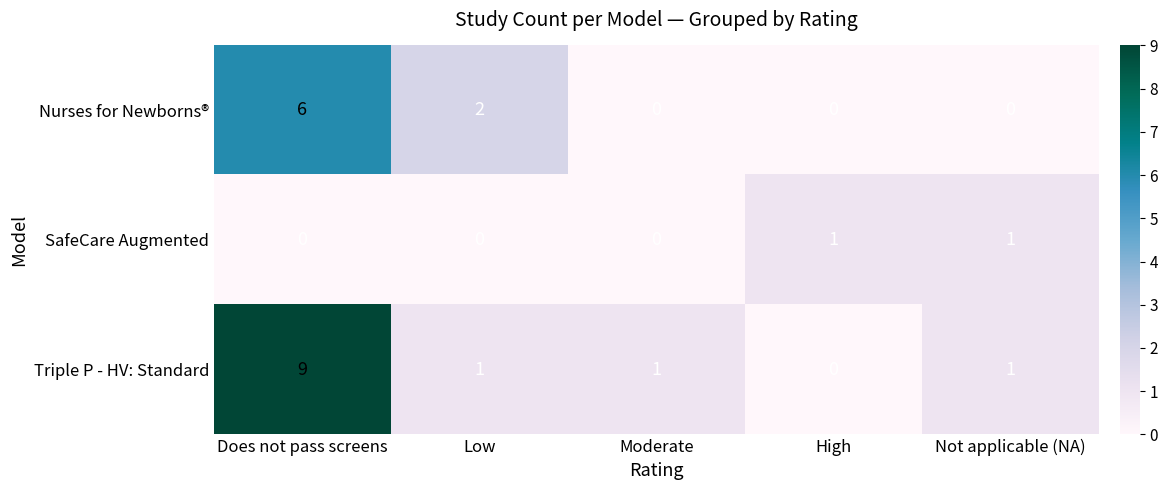

Rank the series by their average value, from lowest to highest.

row_1, row_0, row_2